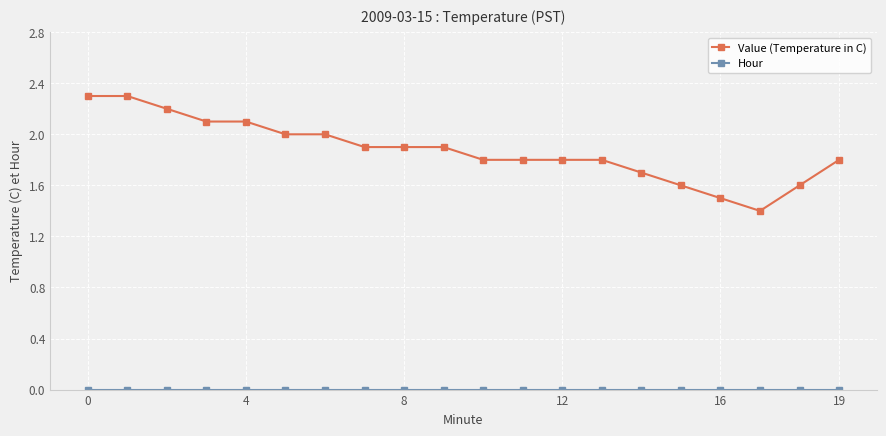

Which series has the largest range (max minus min)?

Value (Temperature in C)